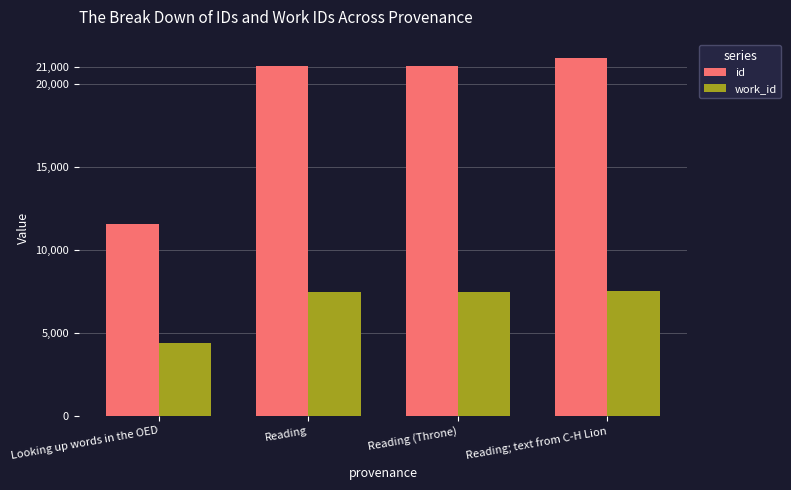

Between Looking up words in the OED and Reading; text from C-H Lion, which series saw the biggest shift?

id